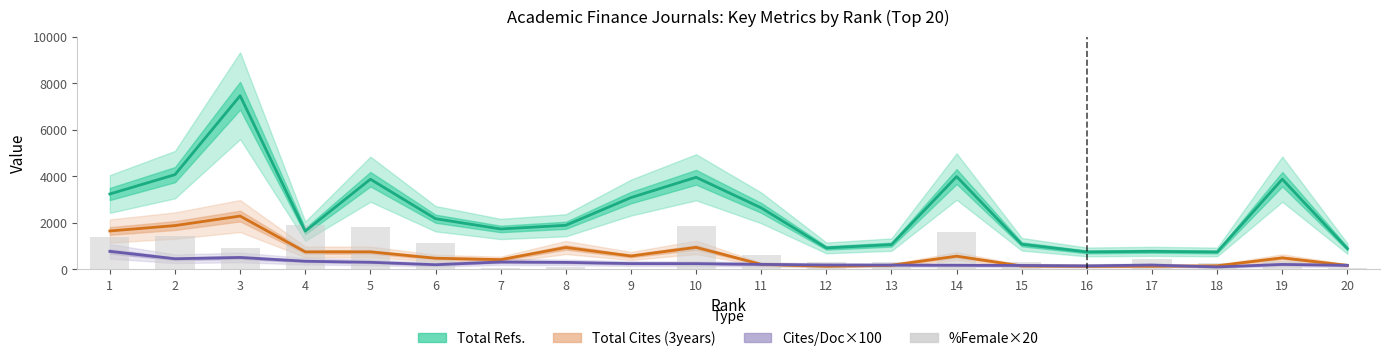

Reading left to right, transcribe all the data shown in this chart.

Total Refs.: 3243.0	4074.0	7463.0	1647.0	3878.0	2181.0	1740.0	1898.0	3088.0	3960.0	2647.0	926.0	1068.0	3991.0	1083.0	754.0	779.0	752.0	3879.0	895.0
Total Cites (3years): 1654.0	1886.0	2295.0	756.0	756.0	484.0	423.0	945.0	580.0	951.0	221.0	139.0	181.0	571.0	152.0	141.0	140.0	160.0	500.0	176.0
Cites/Doc×100: 778.0	461.0	516.0	354.0	309.0	205.0	323.0	305.0	254.0	251.0	219.0	193.0	188.0	181.0	173.0	155.0	190.0	108.0	217.0	178.0
% Female ×20: 1380.0	1440.0	920.0	1900.0	1840.0	1120.0	80.0	120.0	0.0	1880.0	620.0	300.0	320.0	1600.0	320.0	0.0	440.0	260.0	360.0	60.0